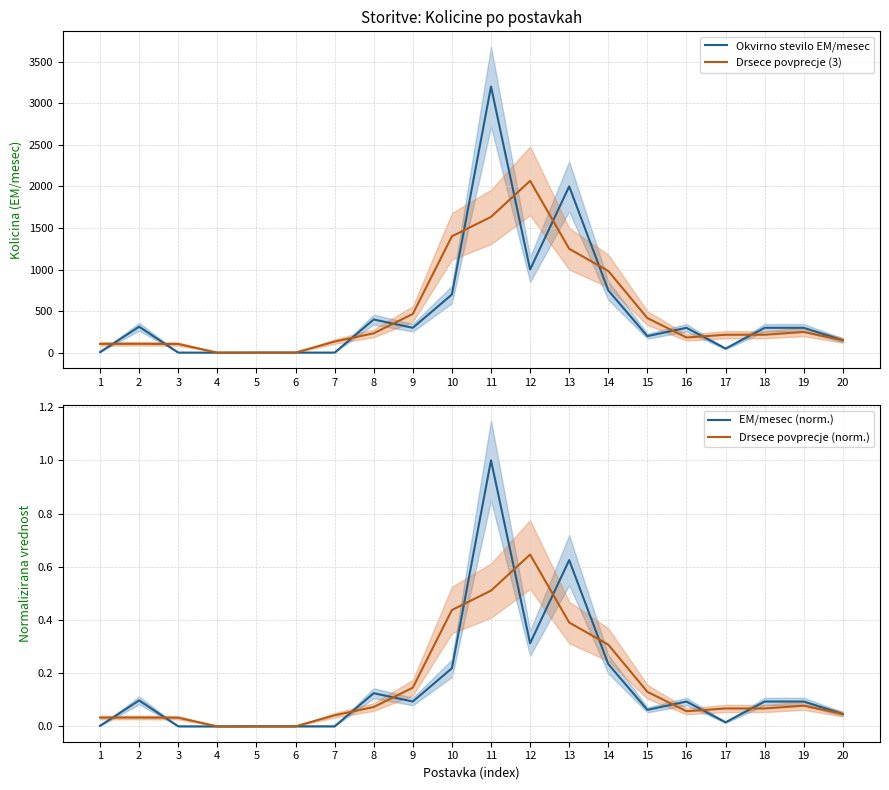

Where is the first local minimum for Okvirno stevilo EM/mesec?

4